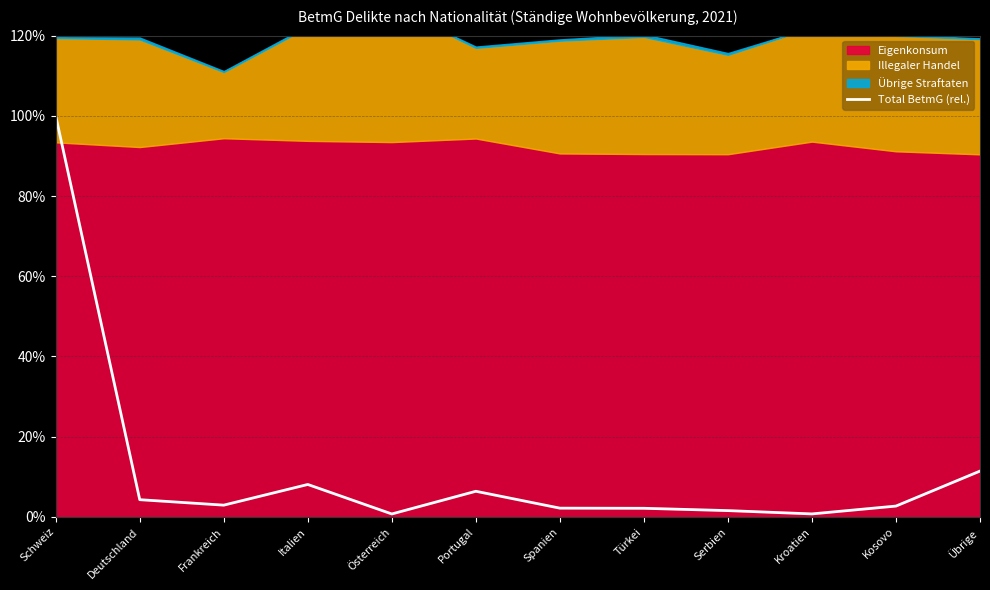

At which label does the data first exceed 2?

Schweiz